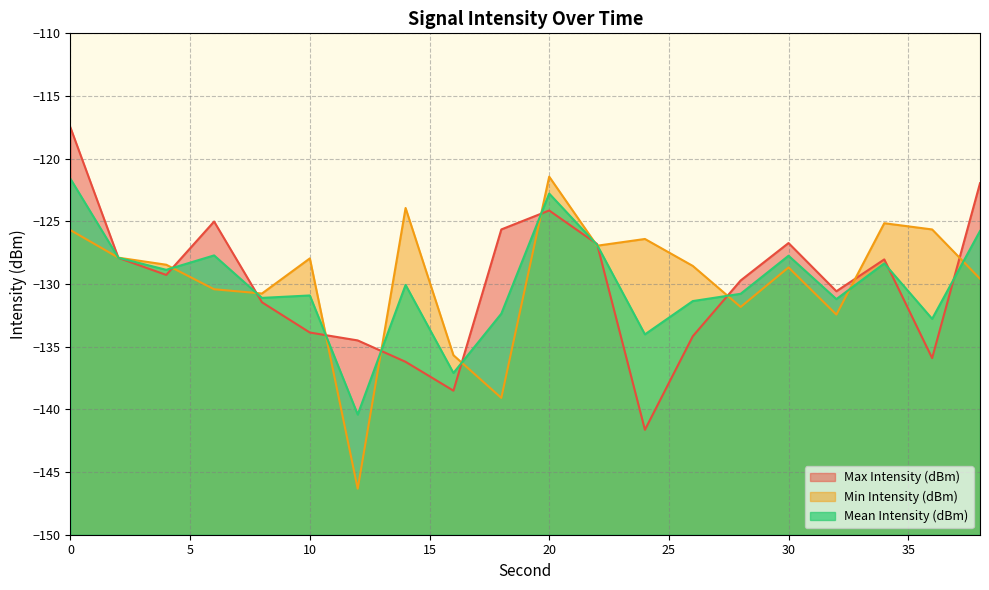

Which category has the lowest value in the Max Intensity (dBm) series?

24